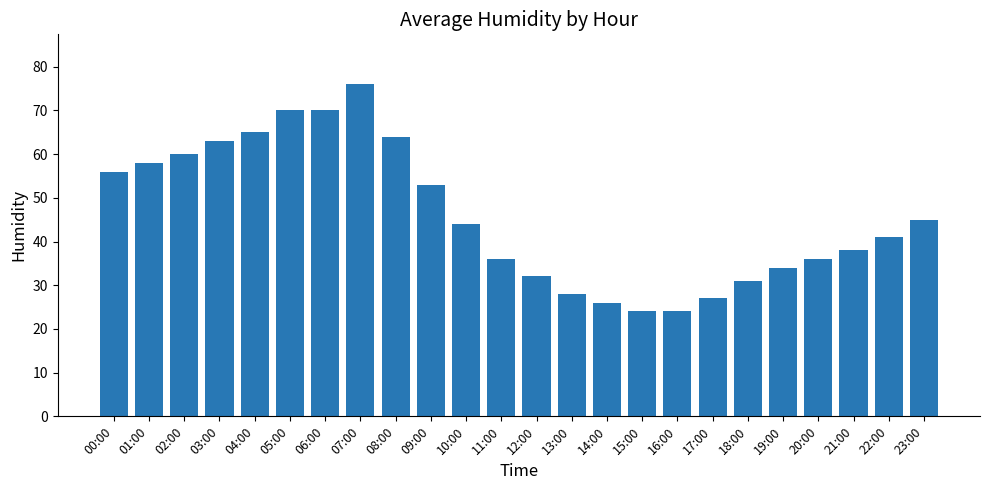

What is the minimum value shown in the chart?

24